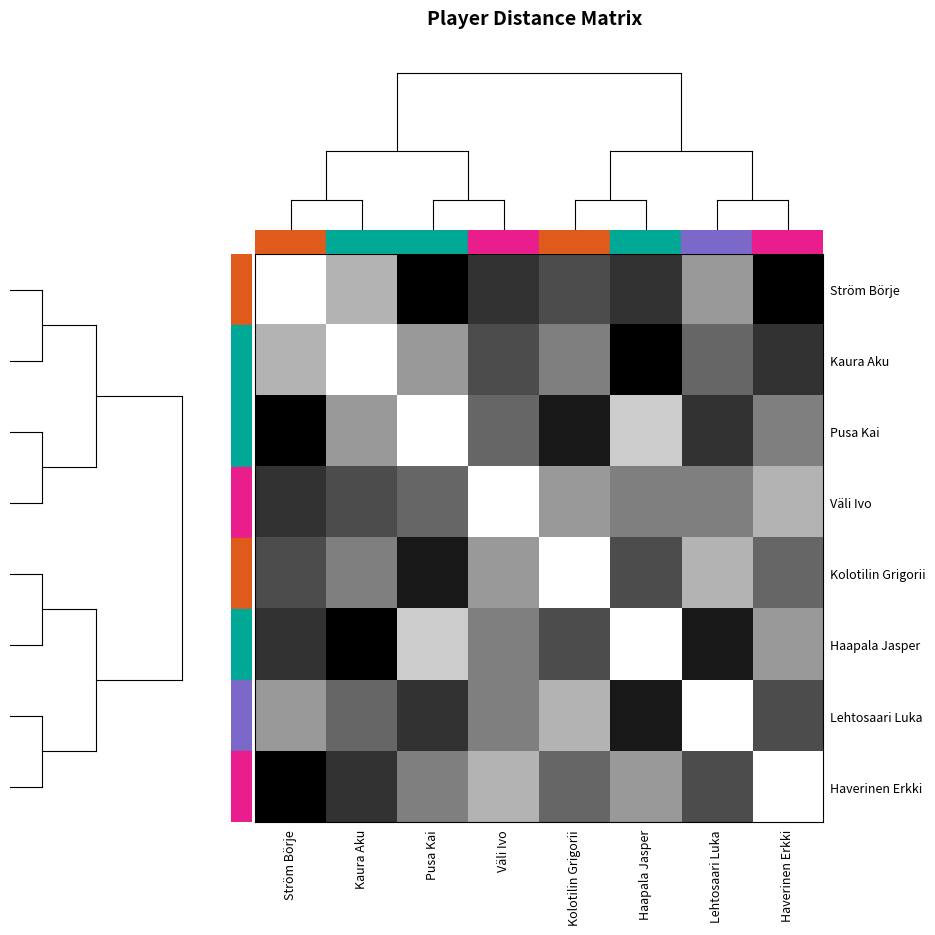

Reading left to right, extract all data points from this chart.

Ström Börje: Ström Börje=0	Kaura Aku=6	Pusa Kai=20	Väli Ivo=16	Kolotilin Grigorii=14	Haapala Jasper=16	Lehtosaari Luka=8	Haverinen Erkki=20
Kaura Aku: Ström Börje=6	Kaura Aku=0	Pusa Kai=8	Väli Ivo=14	Kolotilin Grigorii=10	Haapala Jasper=20	Lehtosaari Luka=12	Haverinen Erkki=16
Pusa Kai: Ström Börje=20	Kaura Aku=8	Pusa Kai=0	Väli Ivo=12	Kolotilin Grigorii=18	Haapala Jasper=4	Lehtosaari Luka=16	Haverinen Erkki=10
Väli Ivo: Ström Börje=16	Kaura Aku=14	Pusa Kai=12	Väli Ivo=0	Kolotilin Grigorii=8	Haapala Jasper=10	Lehtosaari Luka=10	Haverinen Erkki=6
Kolotilin Grigorii: Ström Börje=14	Kaura Aku=10	Pusa Kai=18	Väli Ivo=8	Kolotilin Grigorii=0	Haapala Jasper=14	Lehtosaari Luka=6	Haverinen Erkki=12
Haapala Jasper: Ström Börje=16	Kaura Aku=20	Pusa Kai=4	Väli Ivo=10	Kolotilin Grigorii=14	Haapala Jasper=0	Lehtosaari Luka=18	Haverinen Erkki=8
Lehtosaari Luka: Ström Börje=8	Kaura Aku=12	Pusa Kai=16	Väli Ivo=10	Kolotilin Grigorii=6	Haapala Jasper=18	Lehtosaari Luka=0	Haverinen Erkki=14
Haverinen Erkki: Ström Börje=20	Kaura Aku=16	Pusa Kai=10	Väli Ivo=6	Kolotilin Grigorii=12	Haapala Jasper=8	Lehtosaari Luka=14	Haverinen Erkki=0